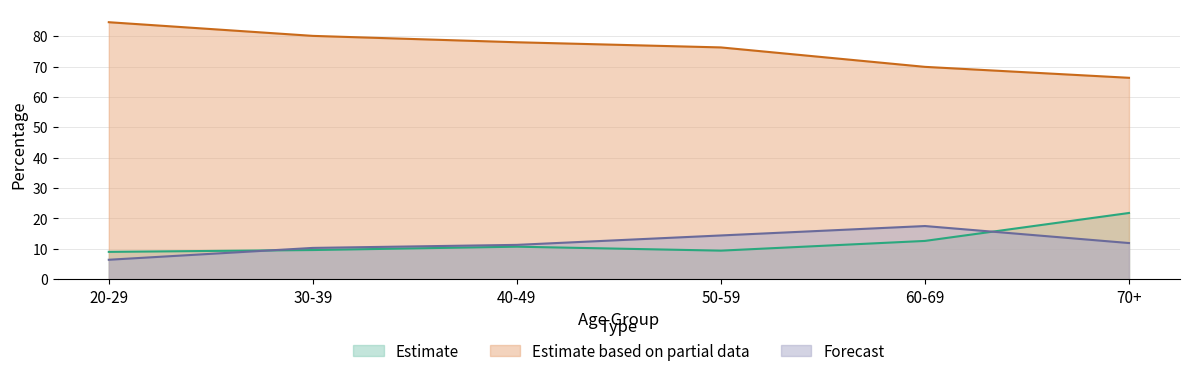

Which category has the lowest value across all series?

20-29